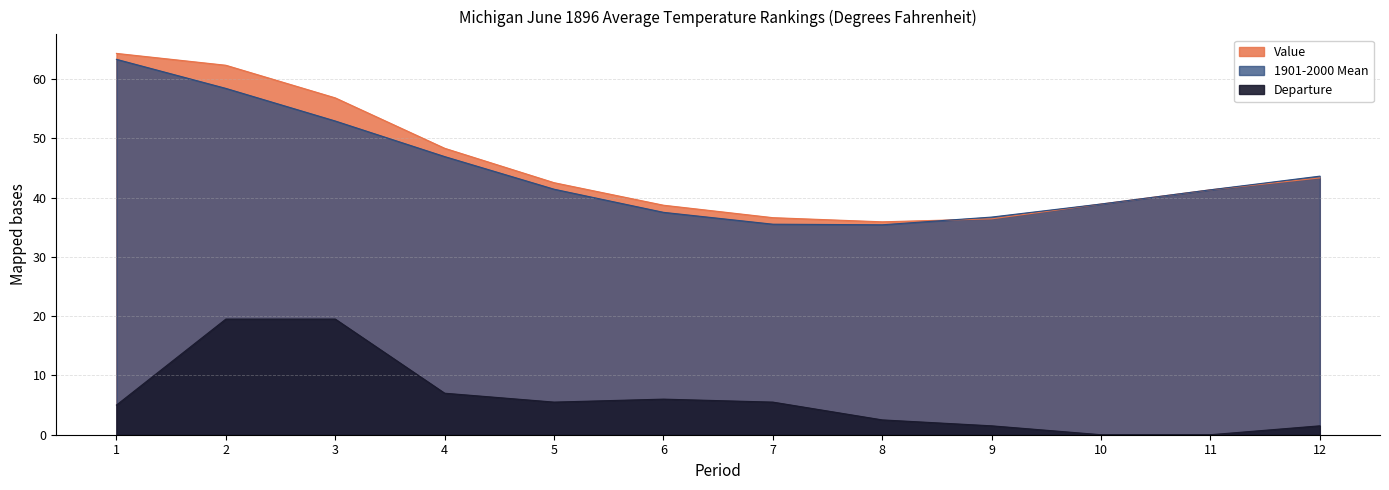

Reading left to right, extract all data points from this chart.

Value: 64.3	62.3	56.8	48.3	42.5	38.7	36.6	35.9	36.4	38.9	41.3	43.3
1901-2000 Mean: 63.3	58.4	52.9	46.9	41.4	37.5	35.5	35.4	36.7	38.9	41.3	43.6
Departure: 5.0	19.5	19.5	7.0	5.5	6.0	5.5	2.5	1.5	0.0	0.0	1.5